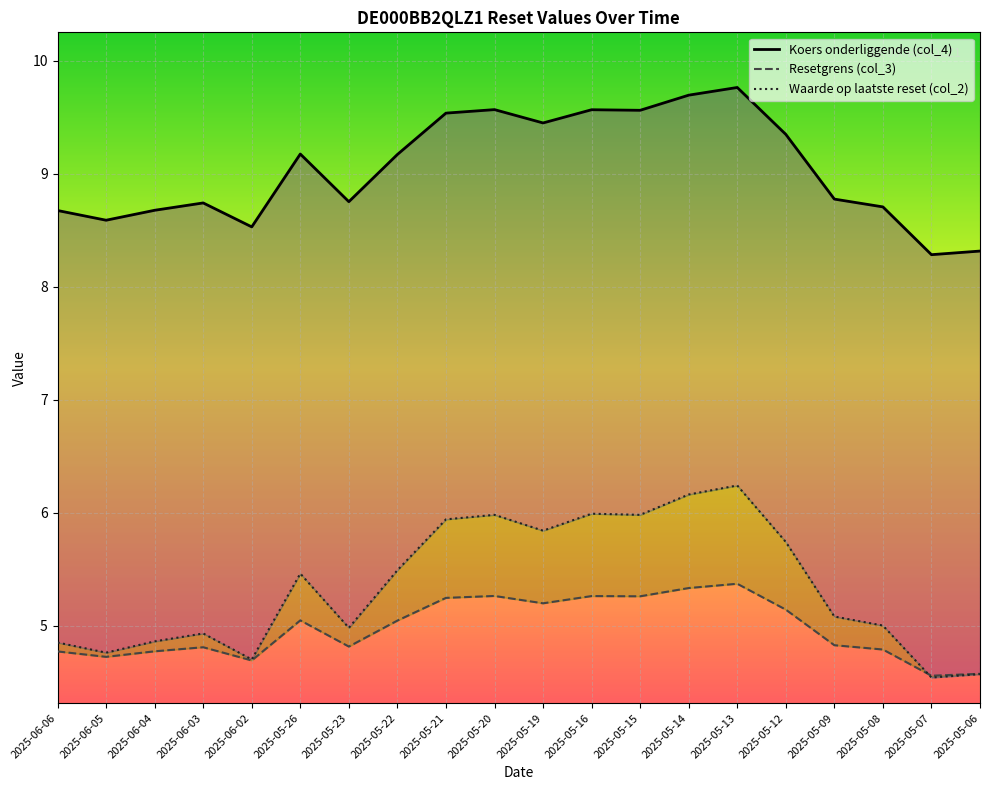

How many distinct data groups are displayed?

3